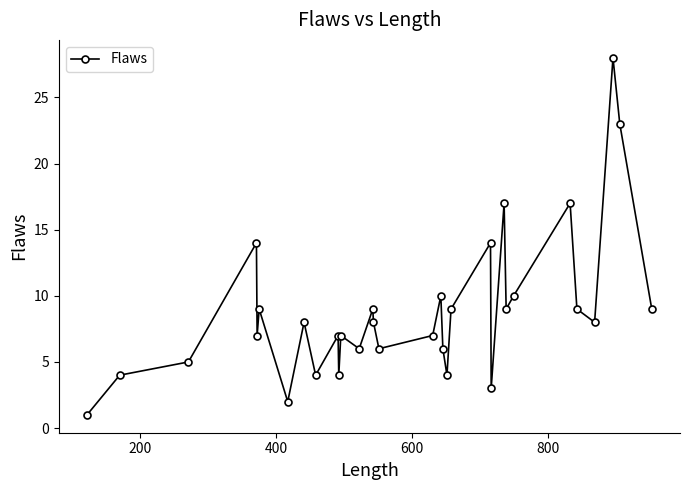

What is the average value?

9